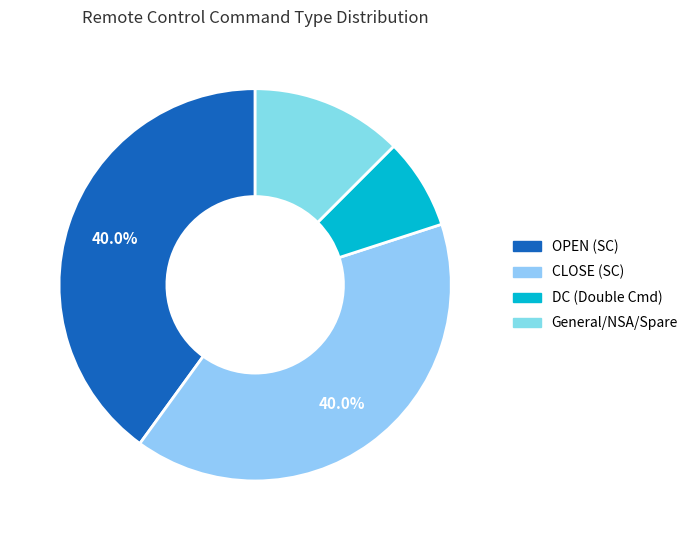

Does any single category account for the majority?

No